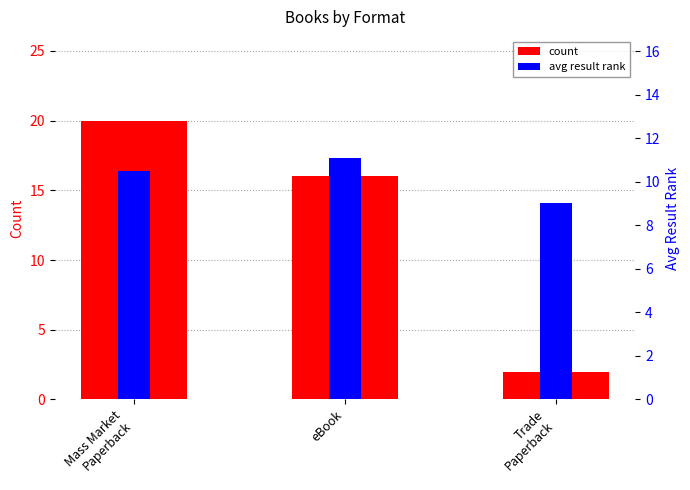

Reading left to right, what are all the values shown in this chart?

count: Mass Market
Paperback=20.0	eBook=16.0	Trade
Paperback=2.0
avg result rank: Mass Market
Paperback=10.5	eBook=11.1	Trade
Paperback=9.0